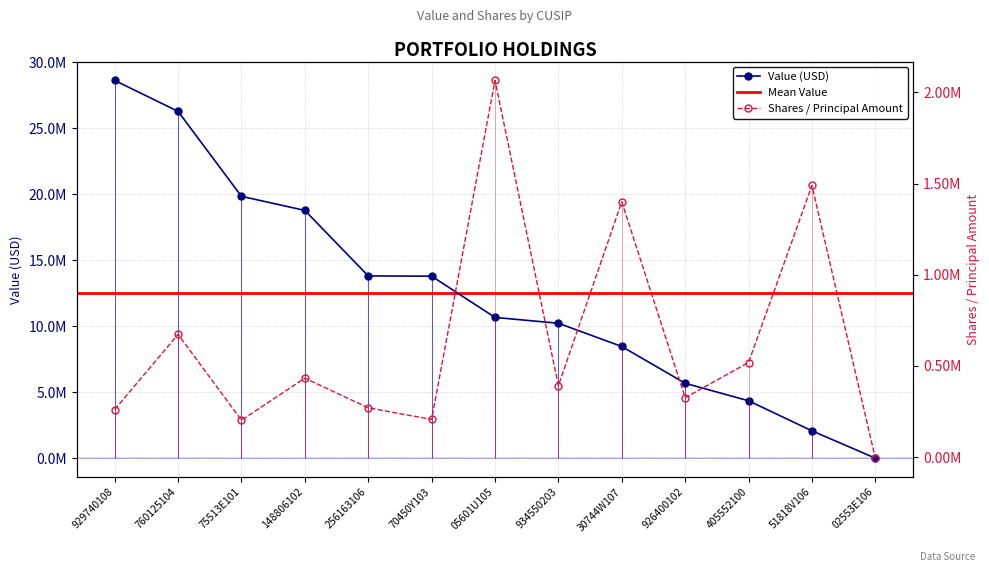

Which category has the lowest value across all series?

02553E106